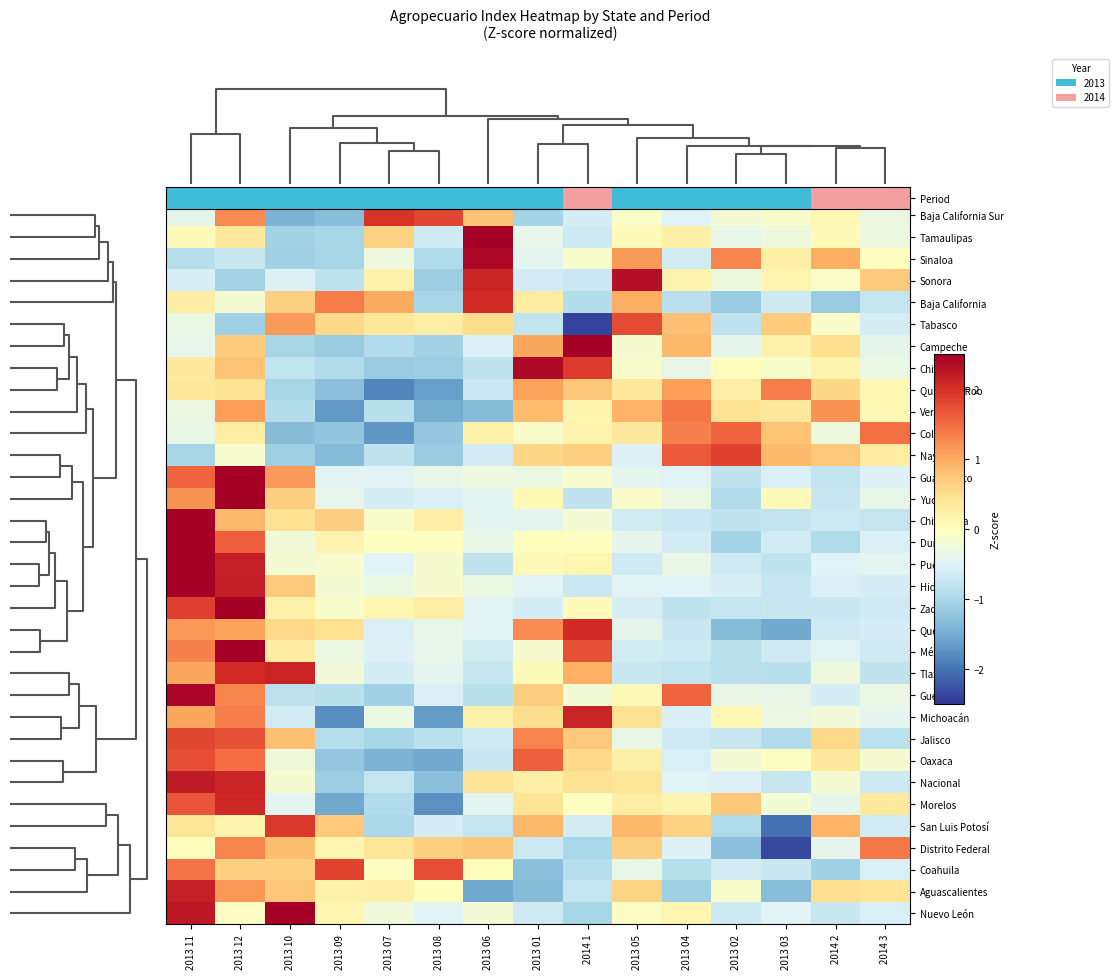

At how many categories does at least one series exceed 0?

15